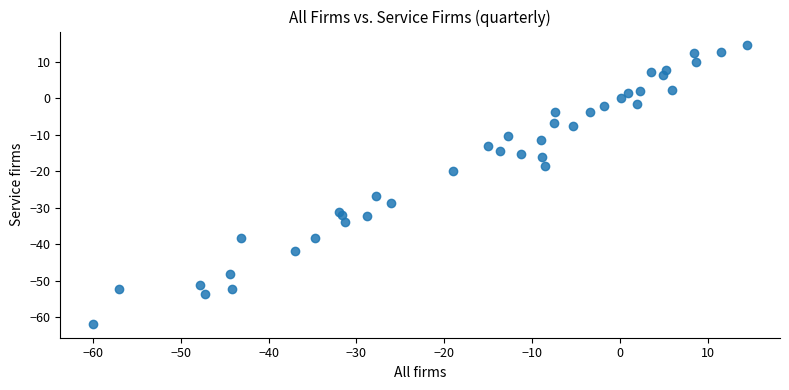

What Y value in the scatter plot is closest to -23?

-20.0